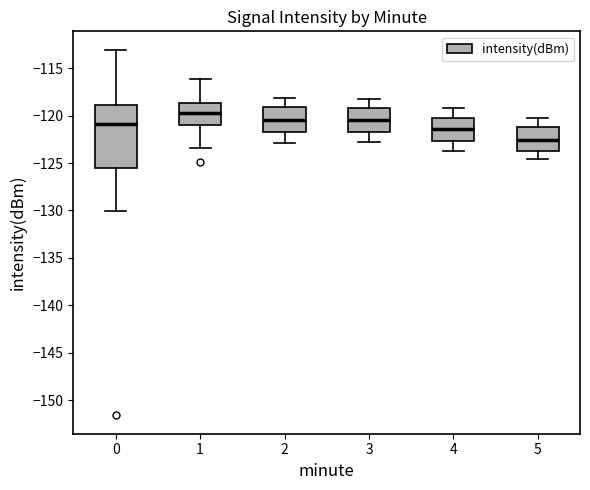

Comparing the boxes themselves (not the whiskers), which one is the tallest?

0